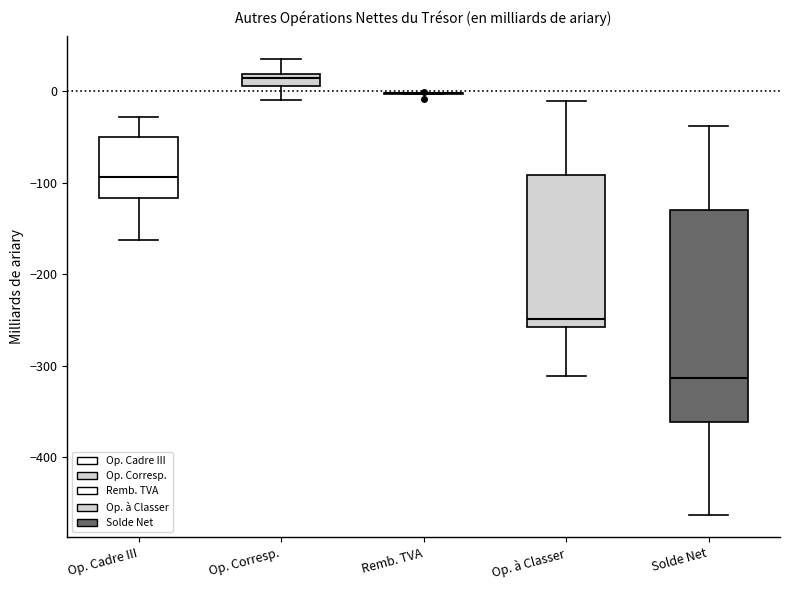

Where does the lower whisker of the box for Solde Net end on the y-axis? The values are not printed on the chart, so give them approximately, as read against the axis.

-460